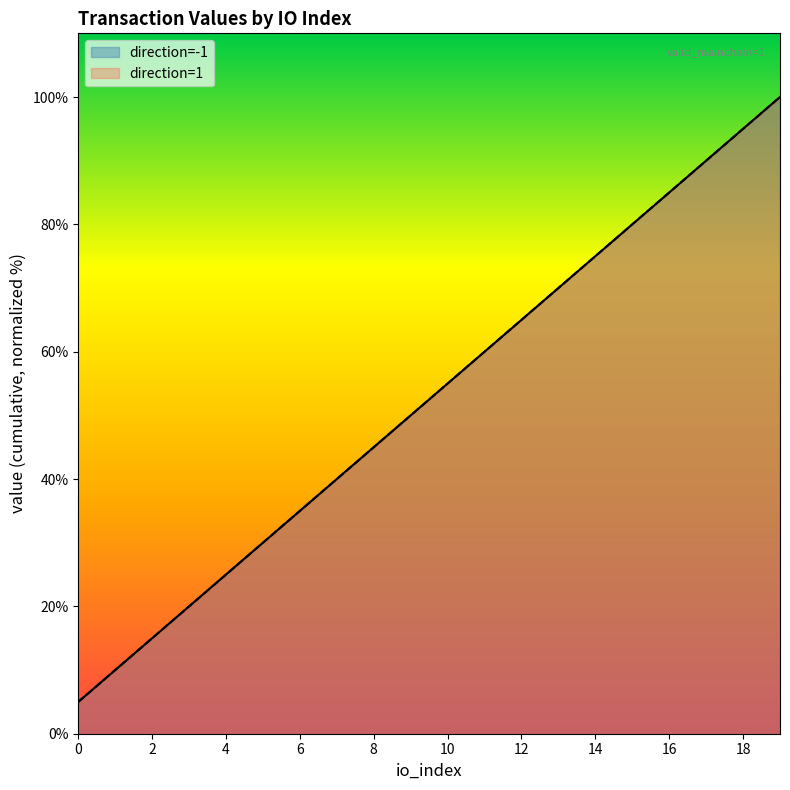

Reading left to right, extract all data points from this chart.

0=5.0	1=10.0	2=15.0	3=20.0	4=25.0	5=30.0	6=35.0	7=40.0	8=45.0	9=50.0	10=55.0	11=60.0	12=65.0	13=70.0	14=75.0	15=80.0	16=85.0	17=90.0	18=95.0	19=100.0